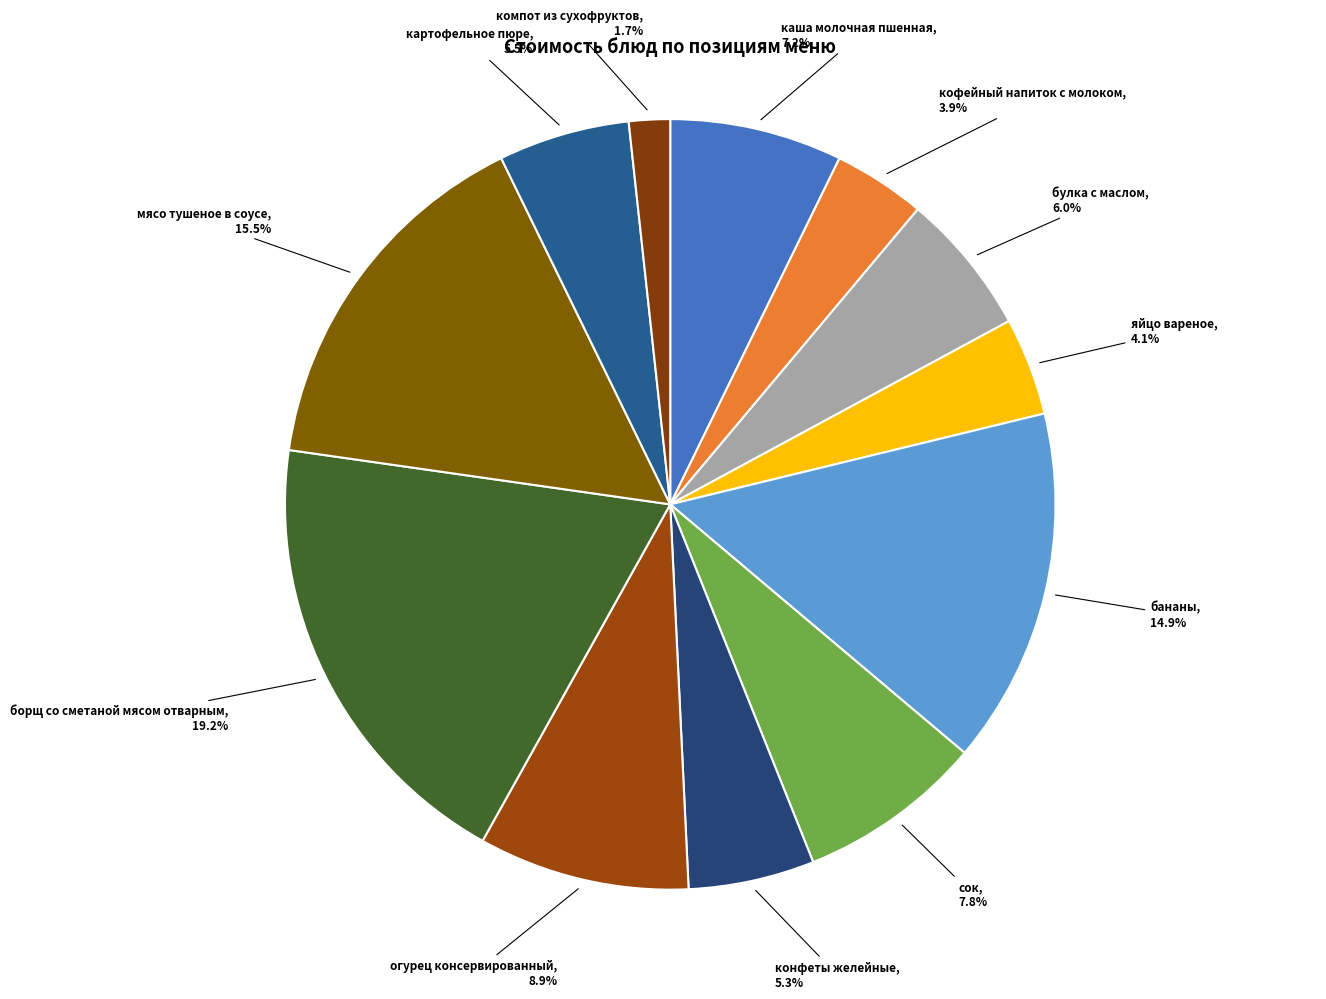

How many slices are in this pie chart?

12